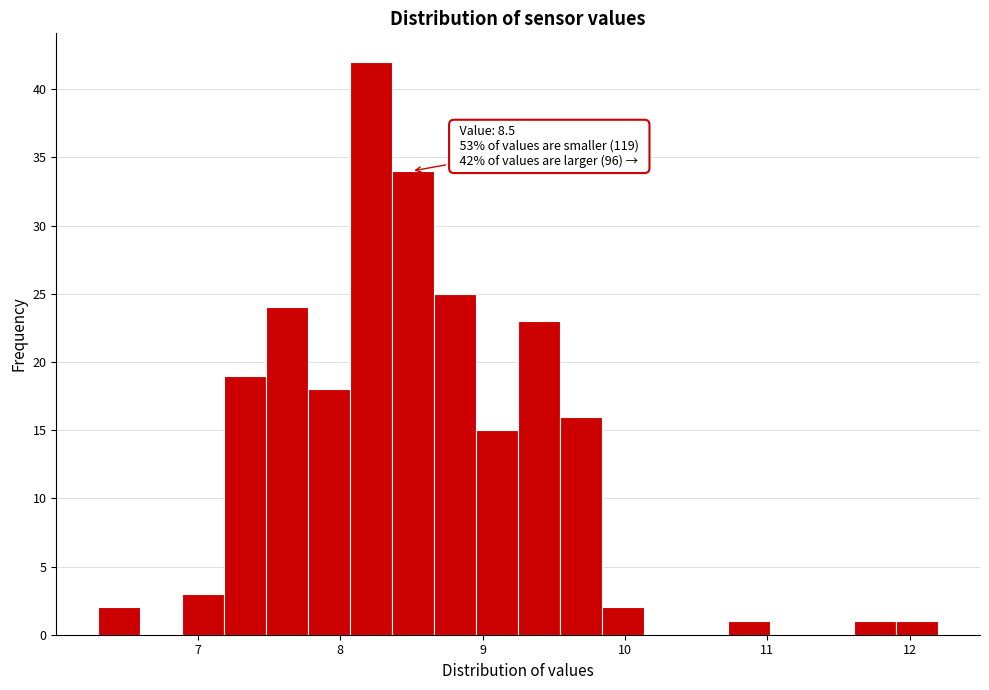

Around what value on the x-axis is the tallest bar? Give the approximate position of its centre, as read against the axis.

8.2